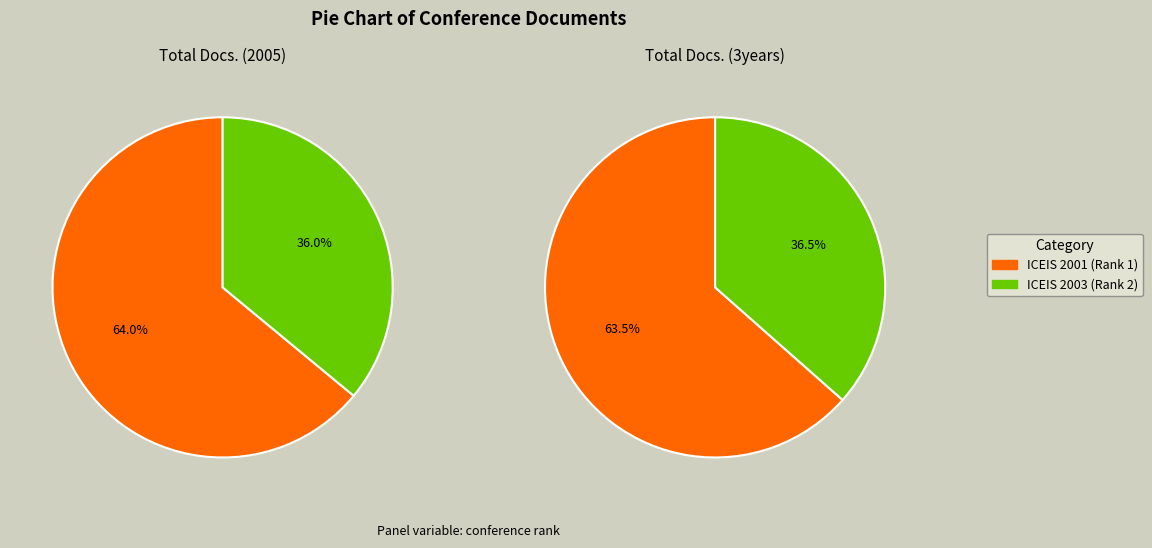

Between ICEIS 2003 (Rank 2) and ICEIS 2001 (Rank 1), which is larger?

ICEIS 2001 (Rank 1)